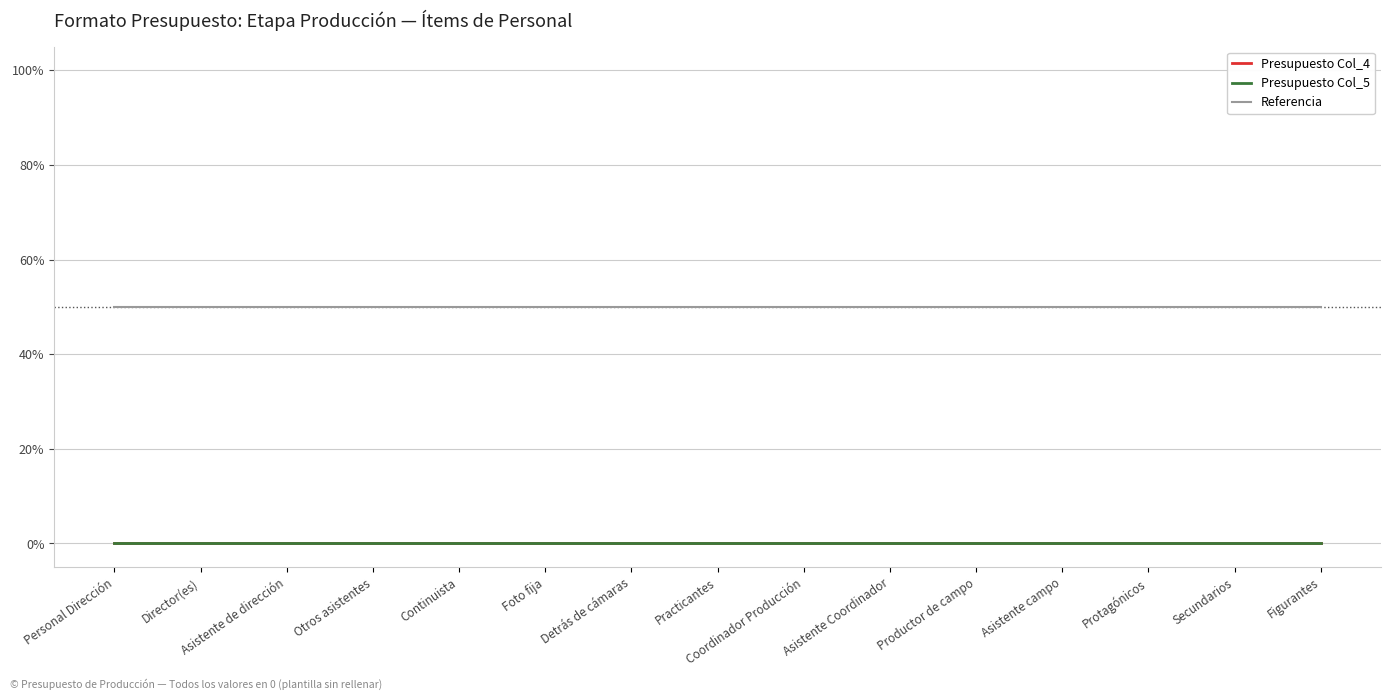

Does the chart have visible grid lines?

Yes